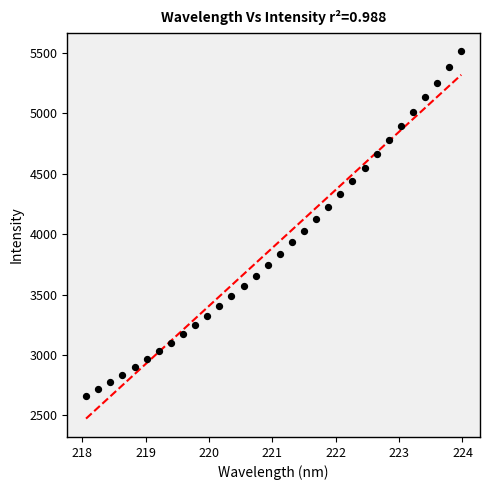

What is the range of Y values (max minus min)?

2850.9